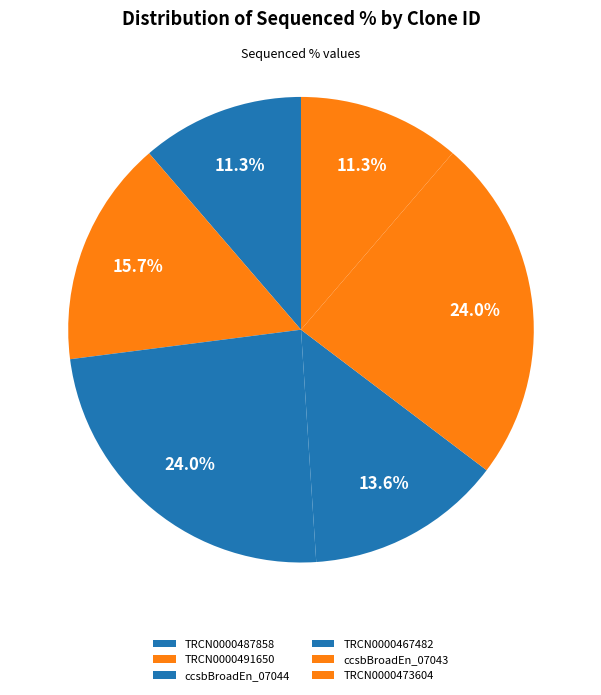

Count the number of slices in the pie.

6